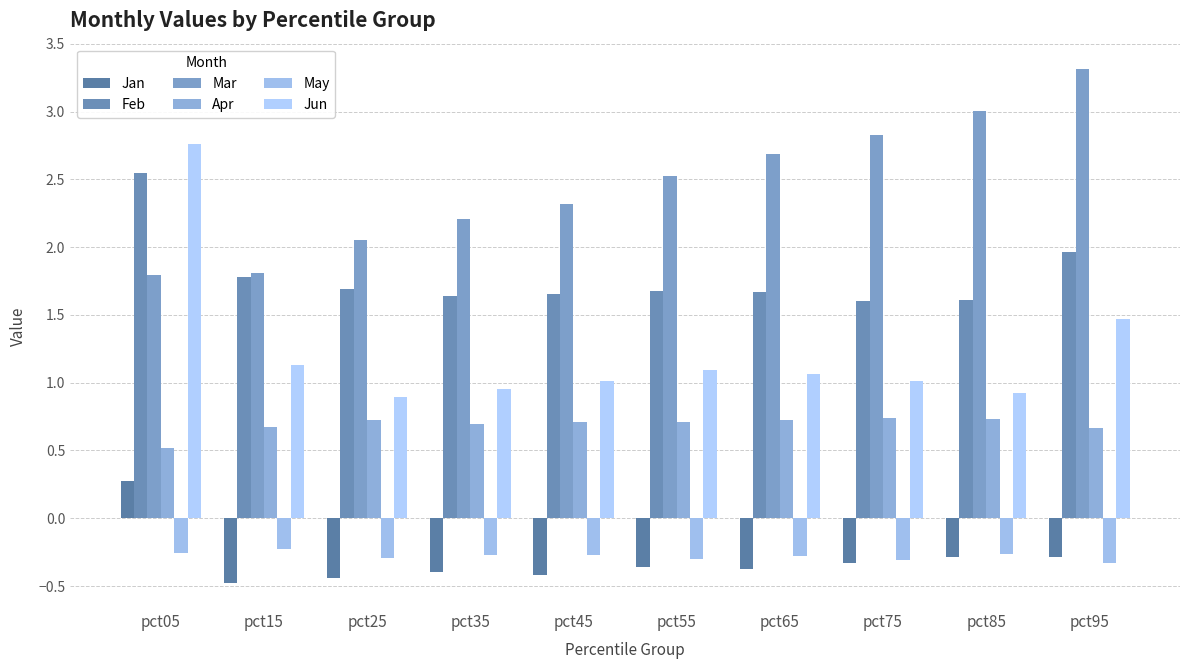

What is the difference between the maximum and second lowest values in the Jun series?

1.8